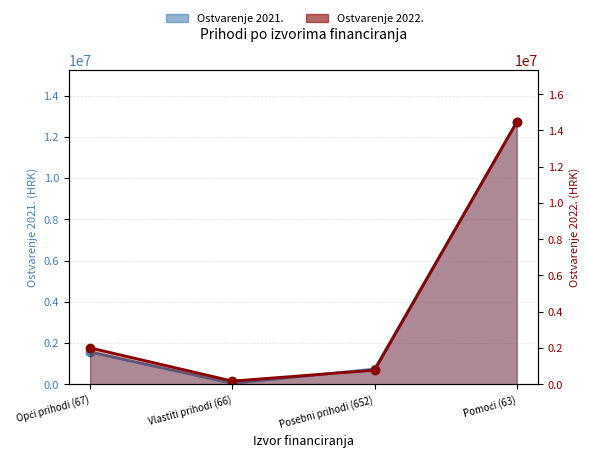

Does the chart display data point markers on the line(s)?

Yes